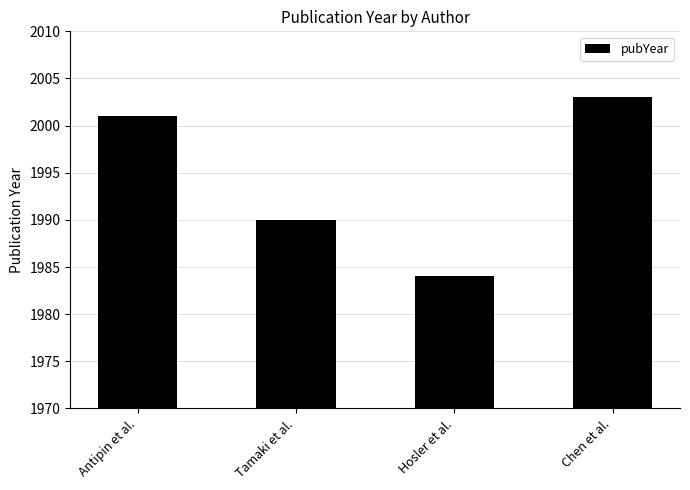

Between Hosler et al. and Tamaki et al., which is larger?

Tamaki et al.